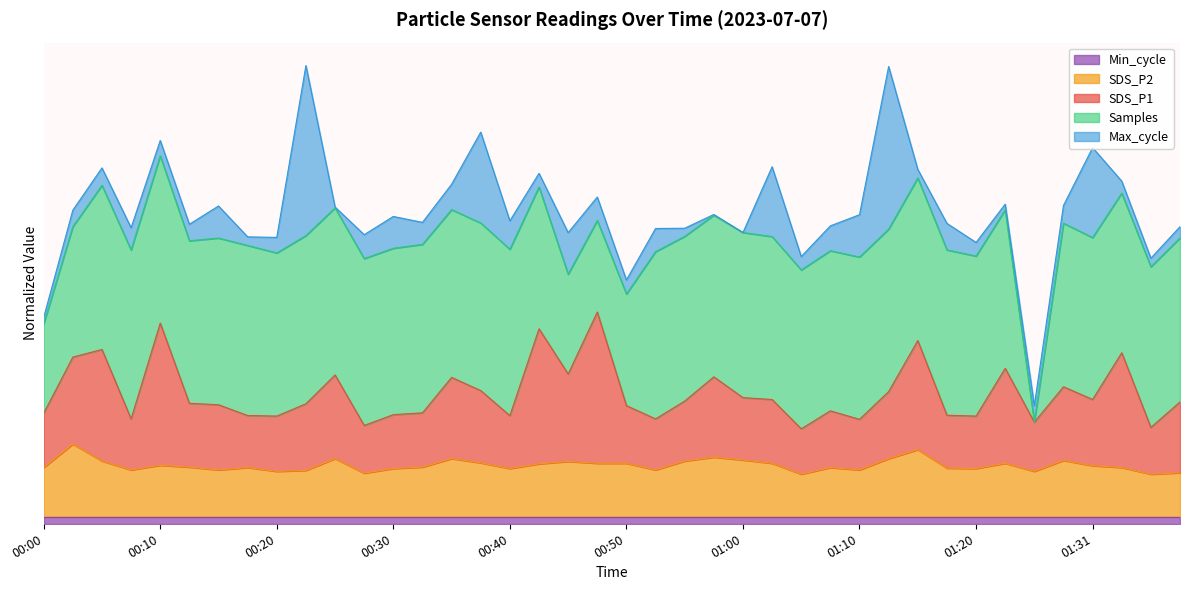

How many interior local valleys does the SDS_P1 series have?

12